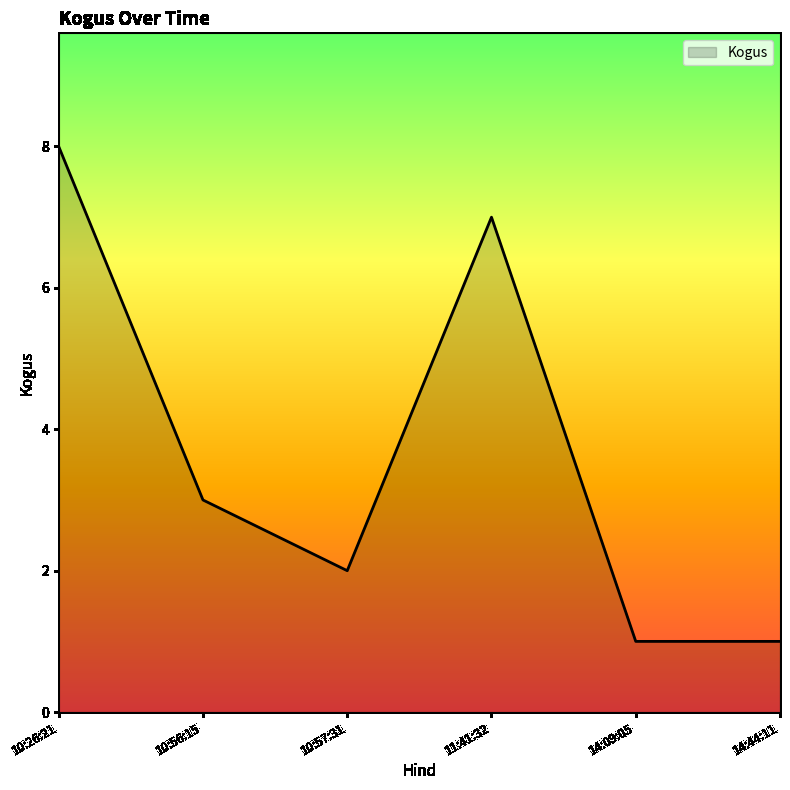

What is the change in value from 10:57:31 to 11:41:32?

+5